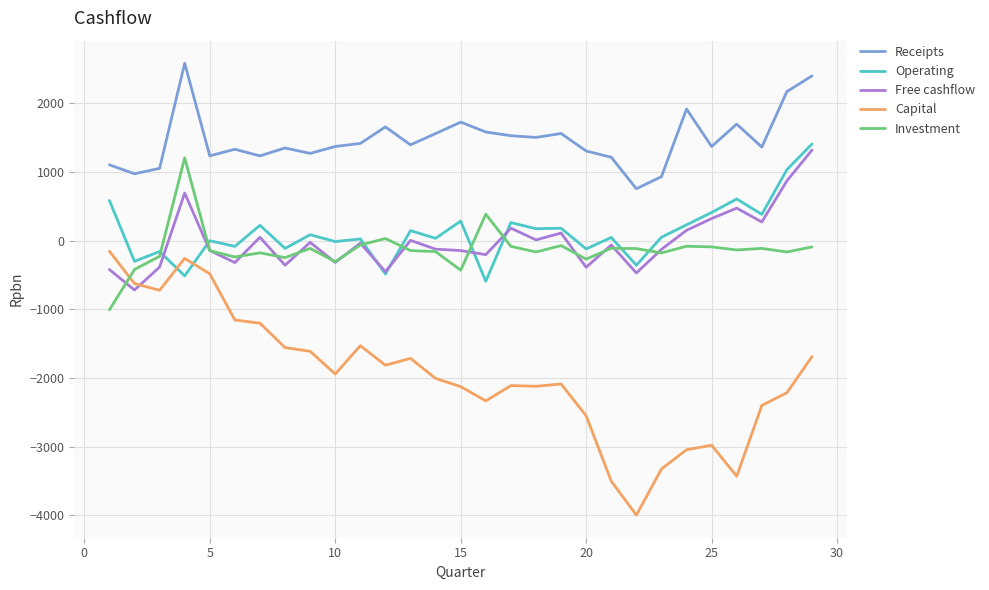

True or false: Capital and Free cashflow intersect in this chart.

True